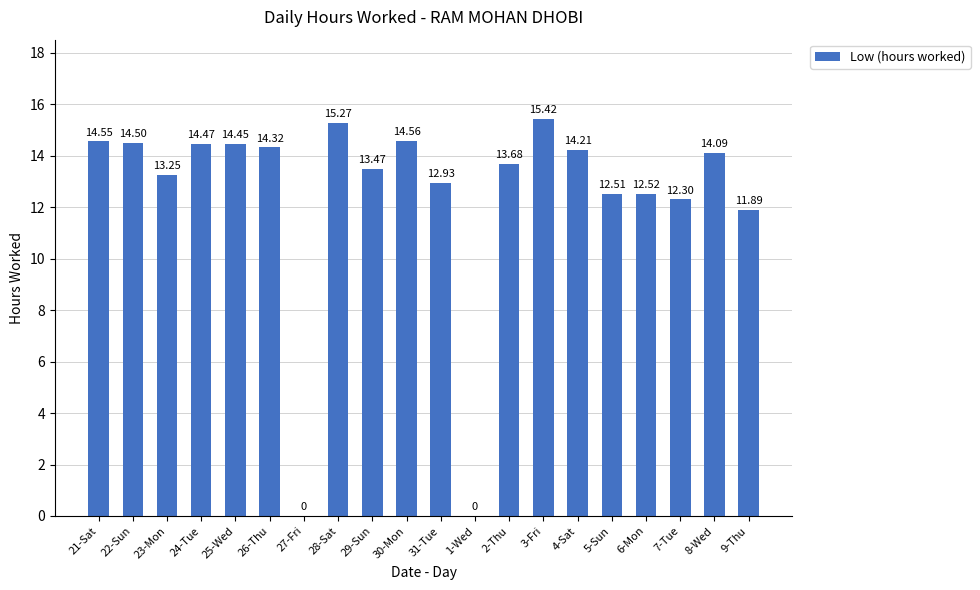

What is the sum of all values?

248.4